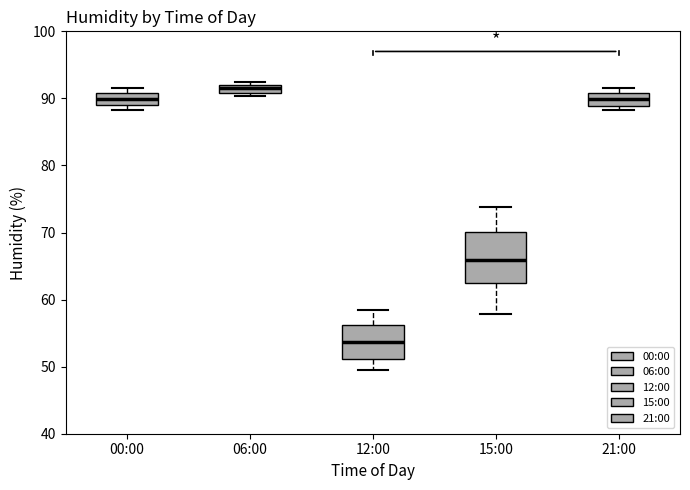

Which box is the tallest, from its lower edge to its upper edge?

15:00